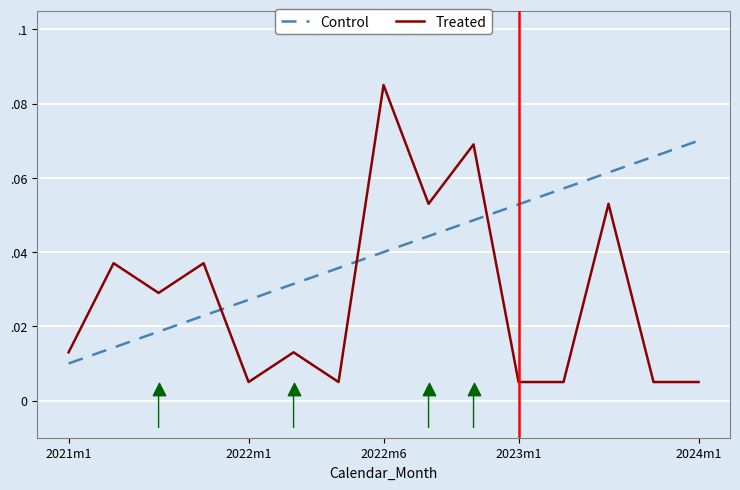

Which series contains the lowest Y value?

Treated